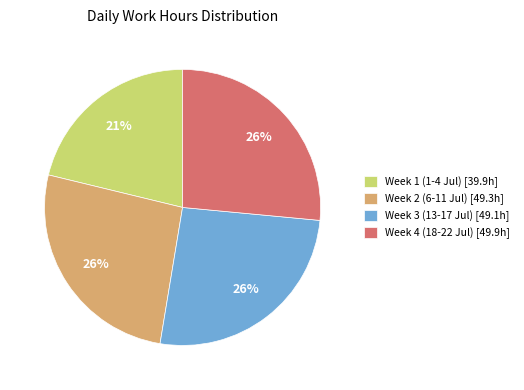

Do Week 3 (13-17 Jul) [49.1h] and Week 4 (18-22 Jul) [49.9h] together represent more than half of the pie?

Yes